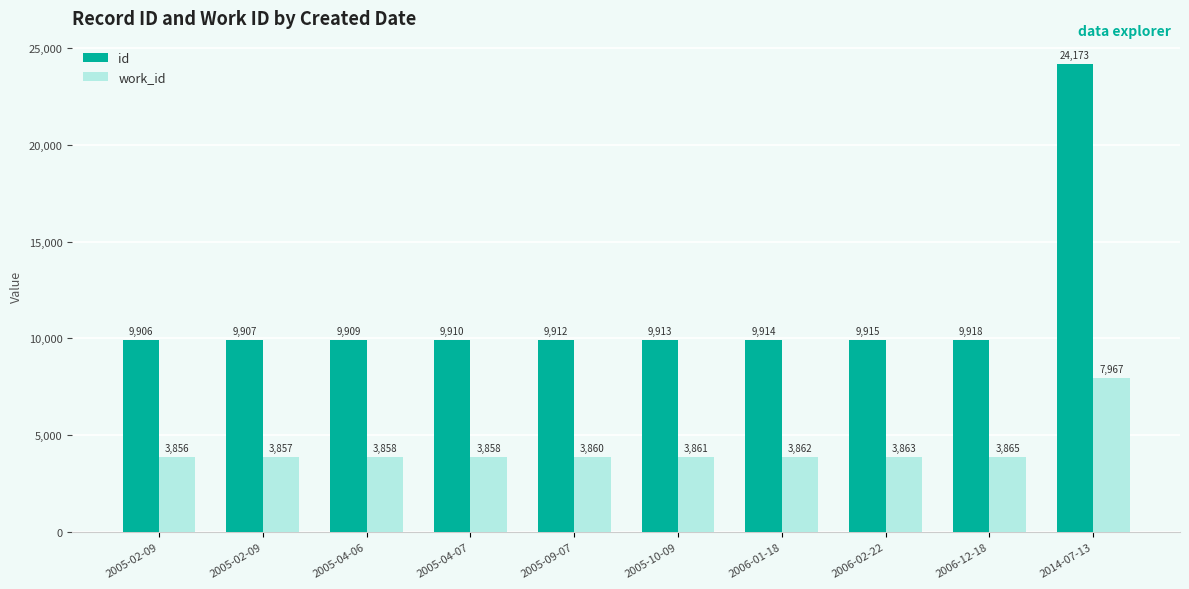

What is the spread (max minus min) of values at 2006-02-22?

6052